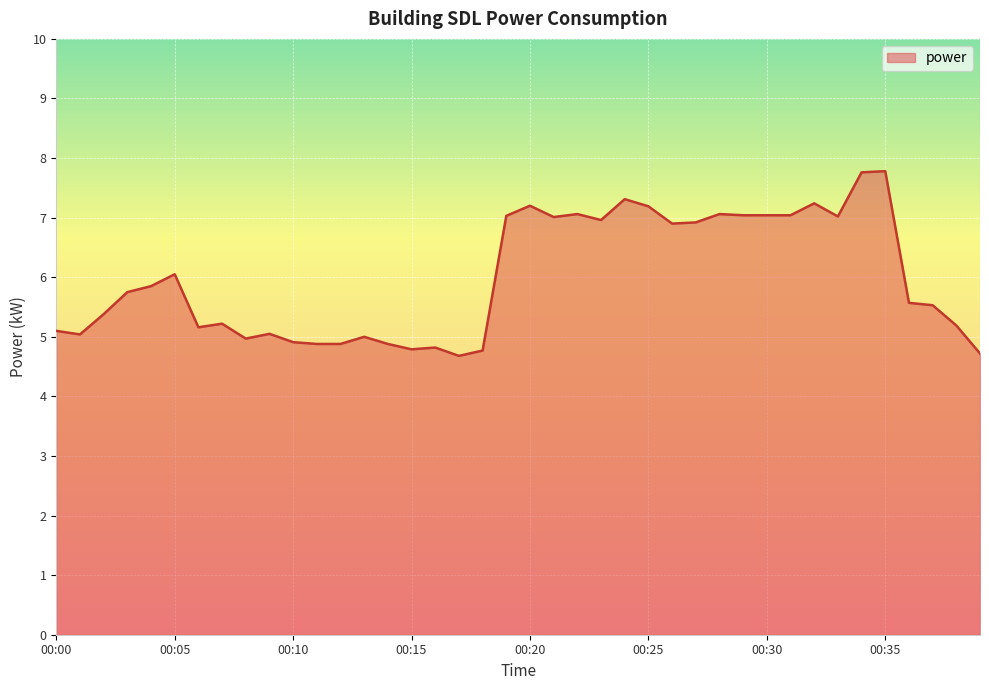

Does the chart display data point markers on the line(s)?

No